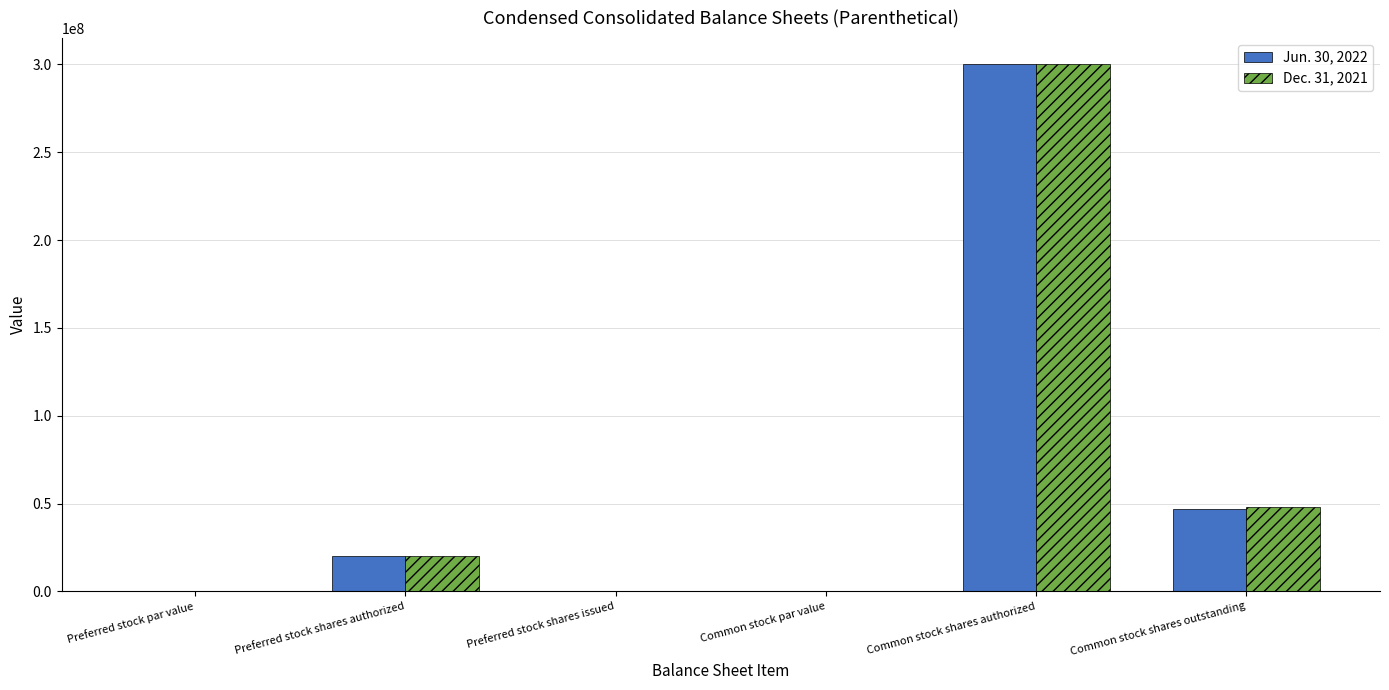

What is the sum of all Dec. 31, 2021 values?

368206156.0